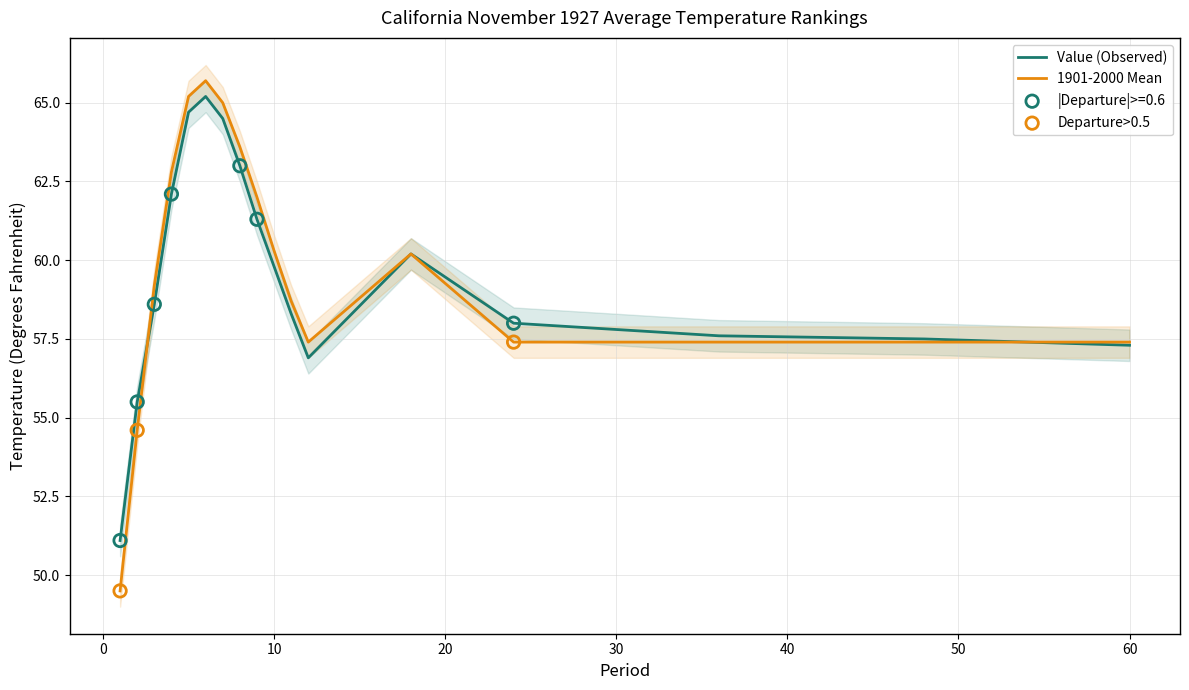

Which series reaches the minimum Y coordinate?

1901-2000 Mean